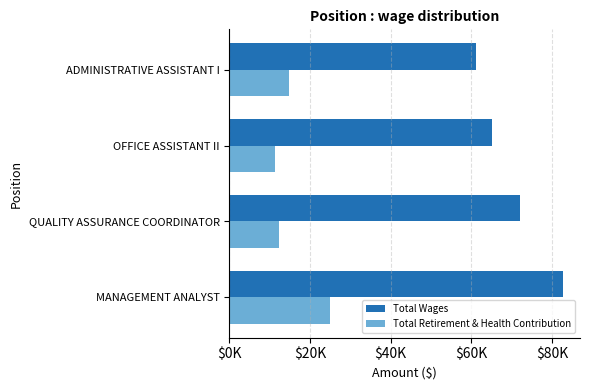

What is the average value of the Total Wages series?

70263